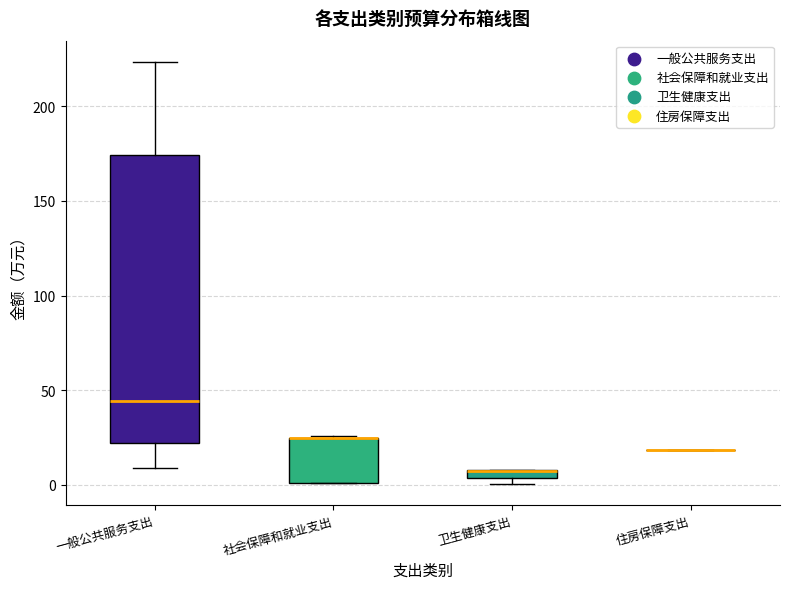

Comparing the boxes themselves (not the whiskers), which one is the tallest?

一般公共服务支出